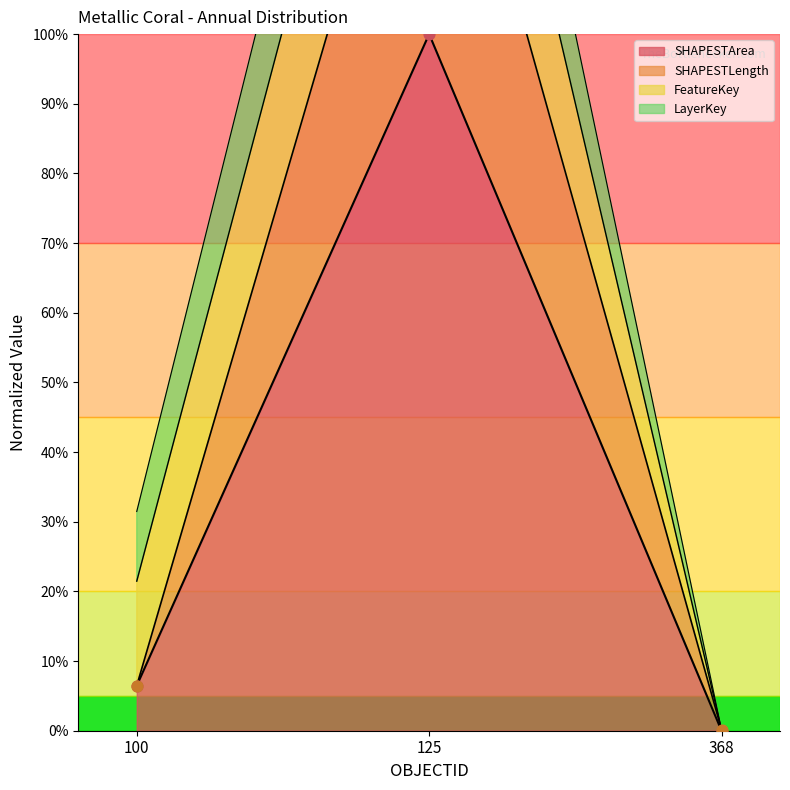

At which category is the sum across all series the highest?

125